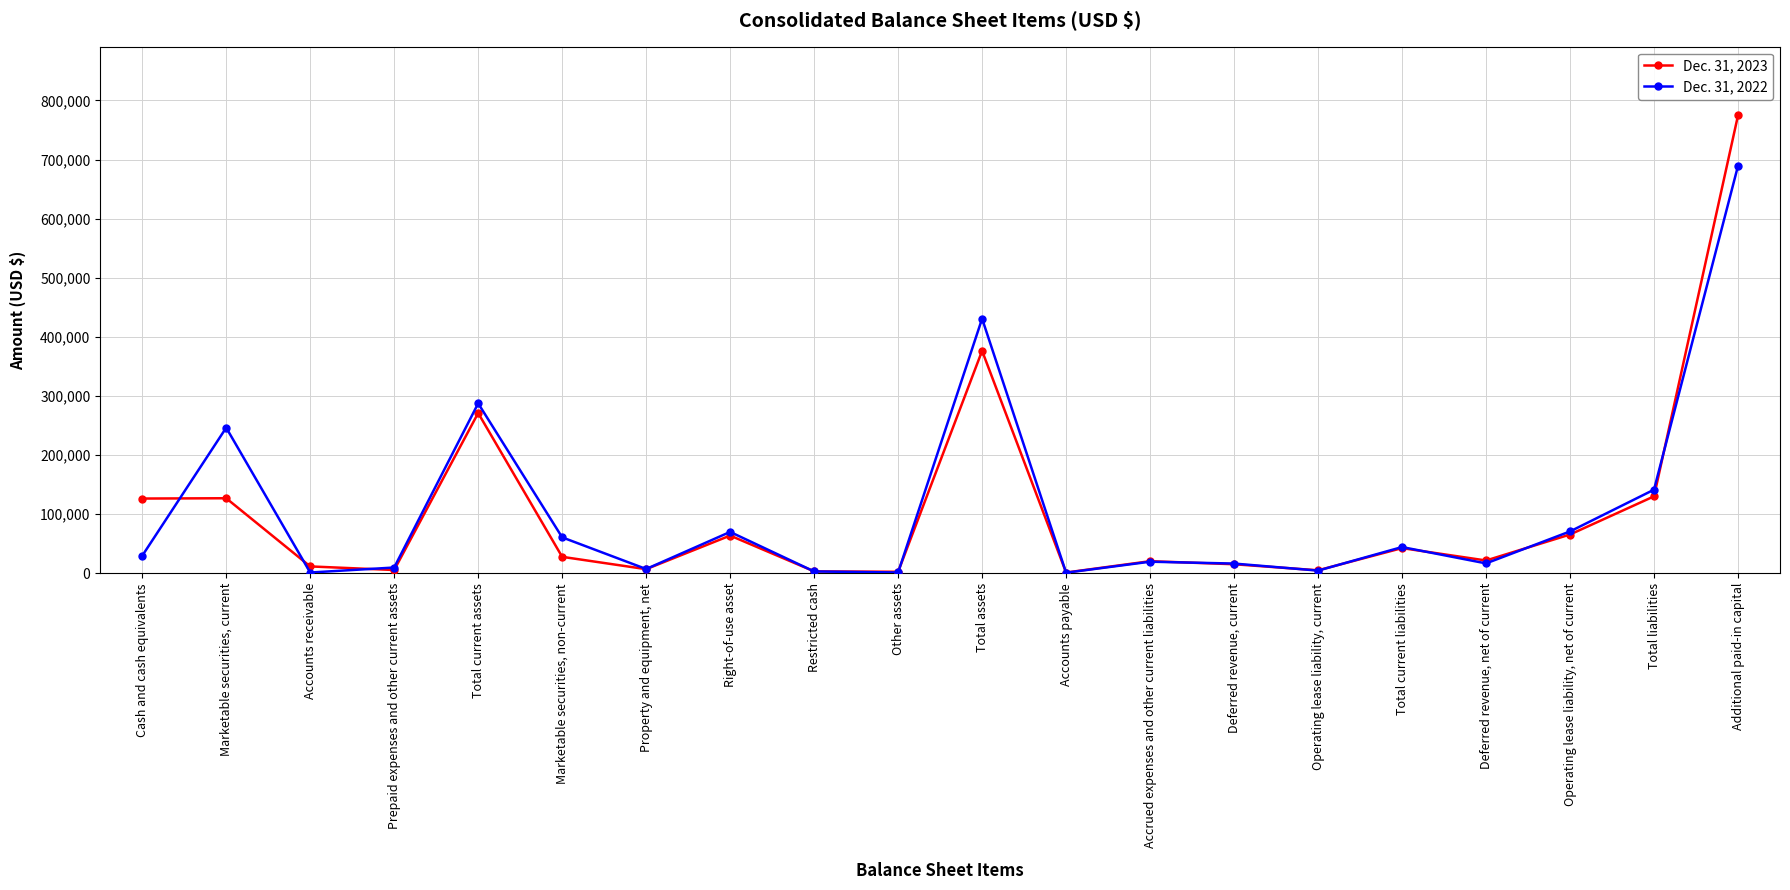

What is the average value of the Dec. 31, 2023 series?

105107